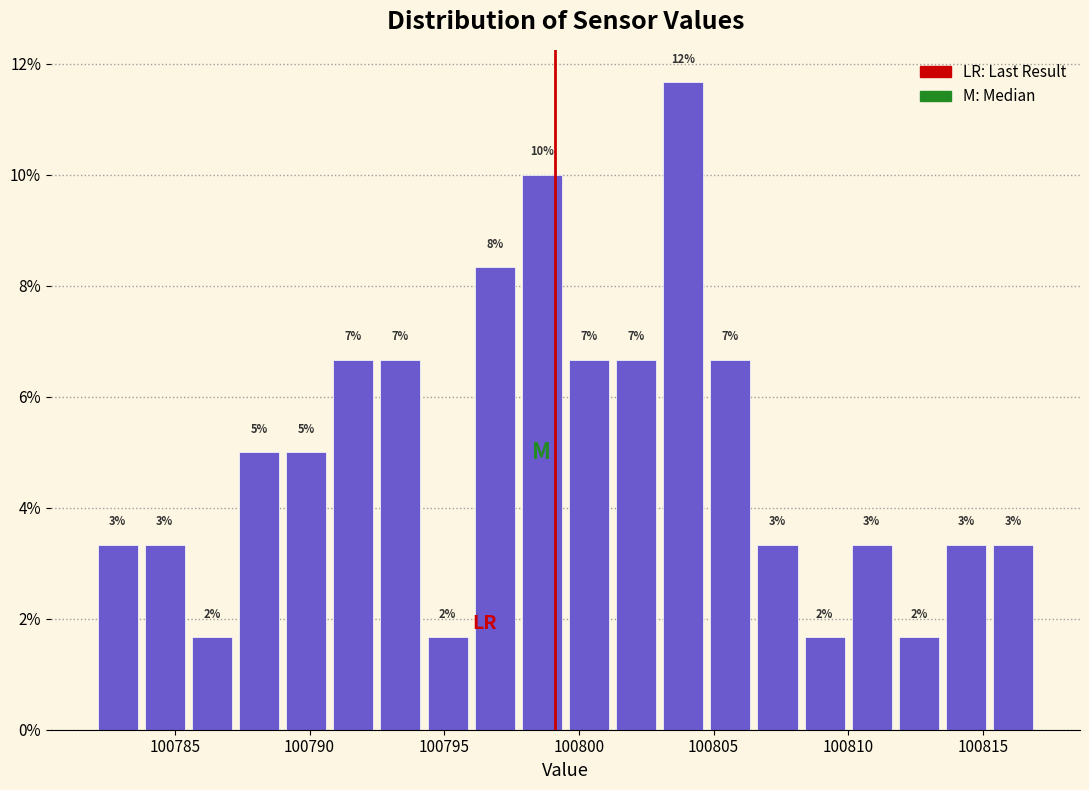

Around what value on the x-axis is the tallest bar? Give the approximate position of its centre, as read against the axis.

100804.0